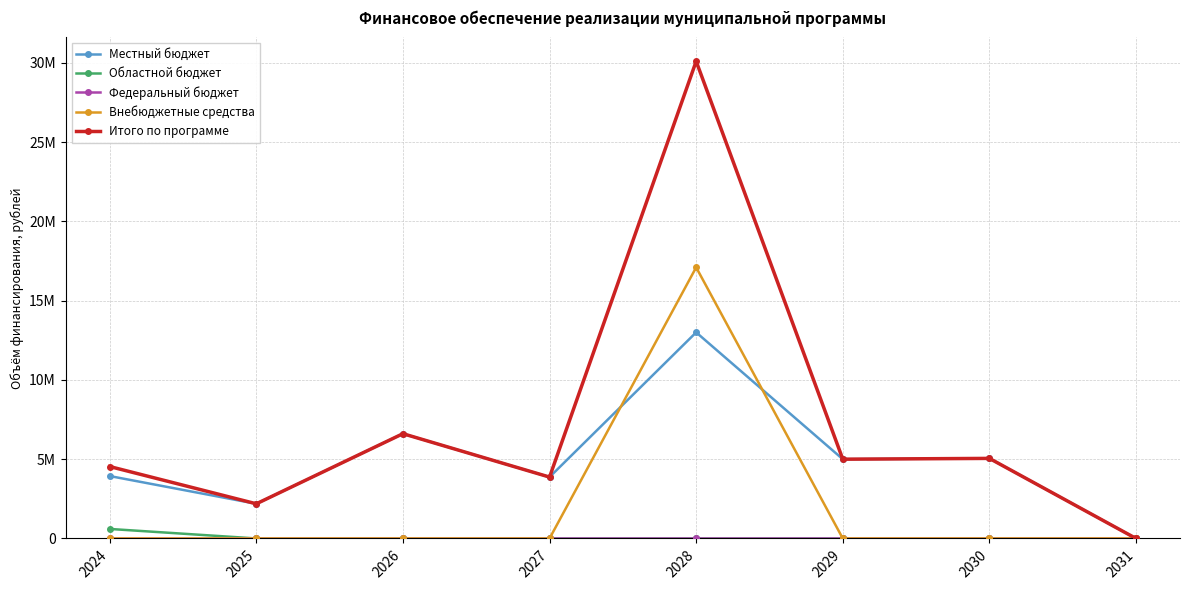

Is this an area chart (filled region under the line)?

No